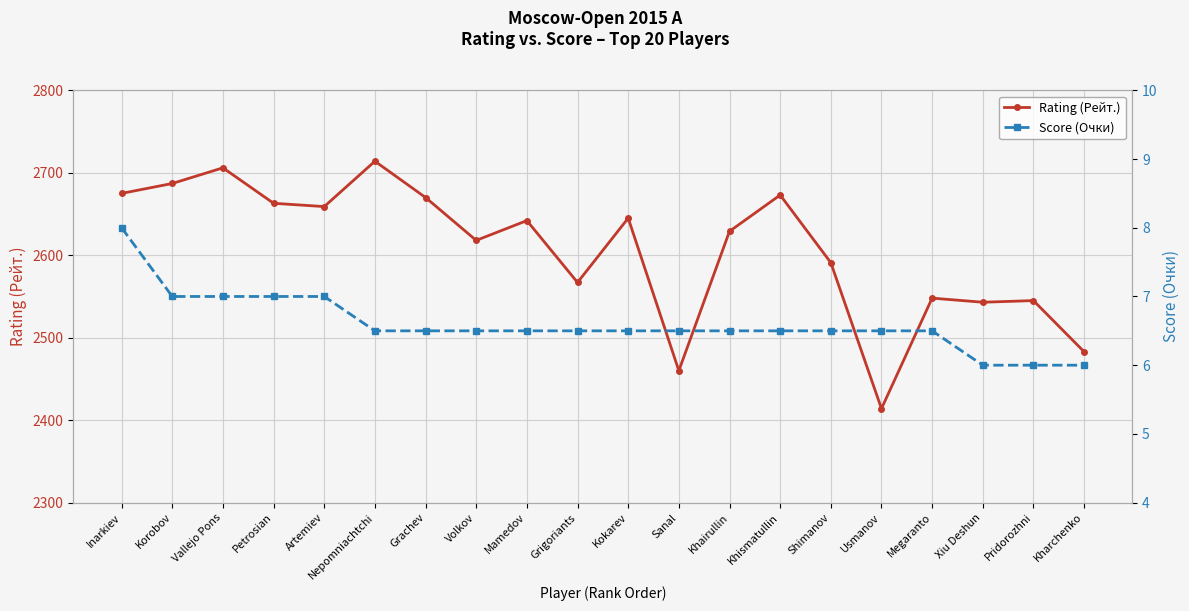

What value does the Score (Очки) series have at Volkov?

6.5